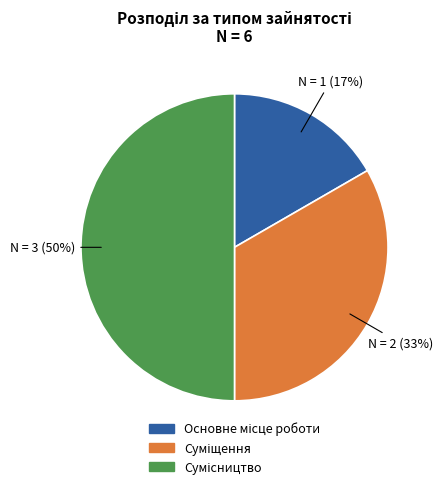

To the nearest percent, what is the difference between the largest and smallest slice percentages?

33%